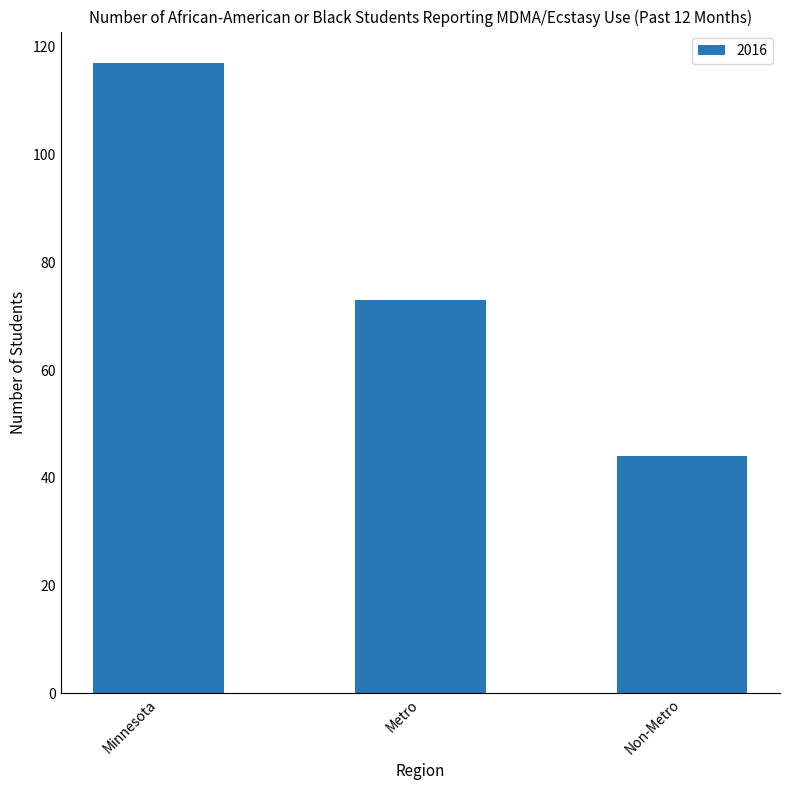

How many distinct data groups are displayed?

1